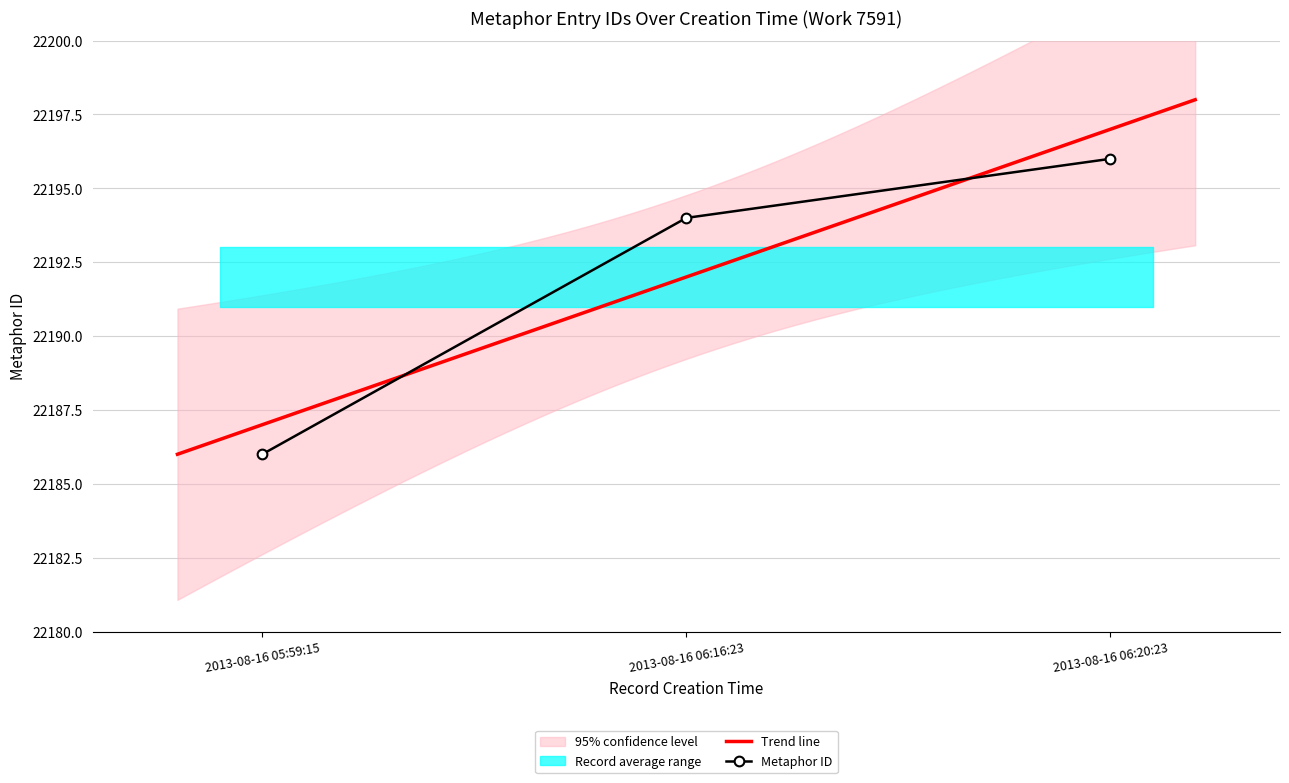

The chart shows a value of 22194 at 2013-08-16 06:16:23. True or false?

True